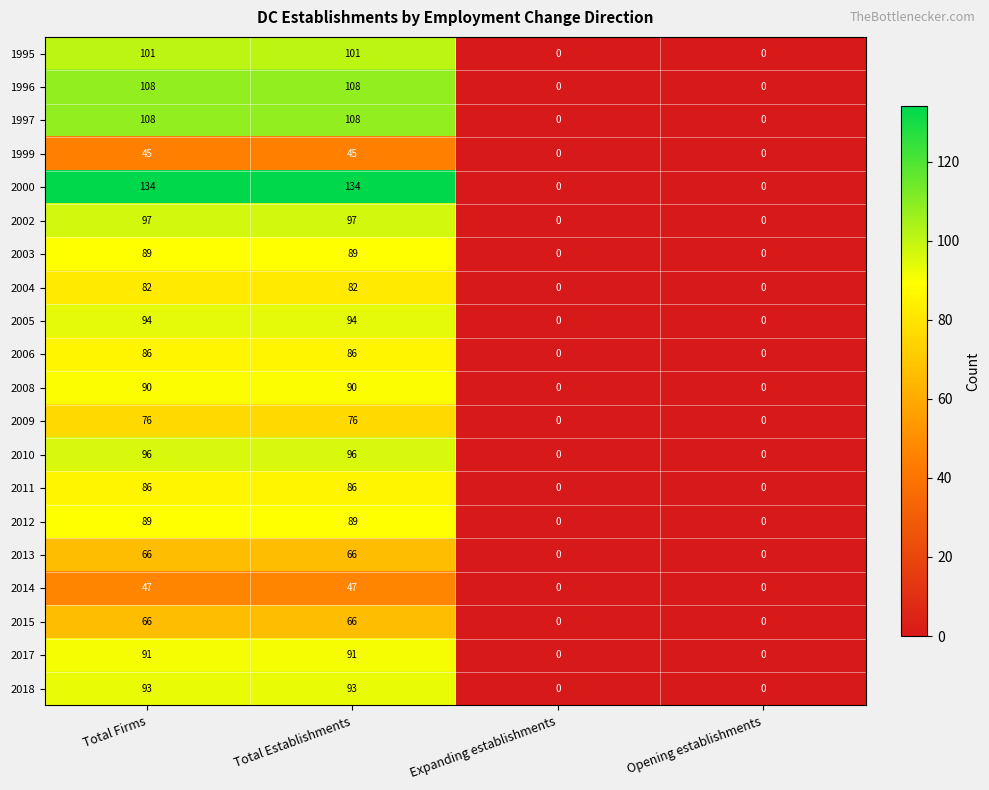

True or false: 1999 has a value of 0 at Opening establishments.

True